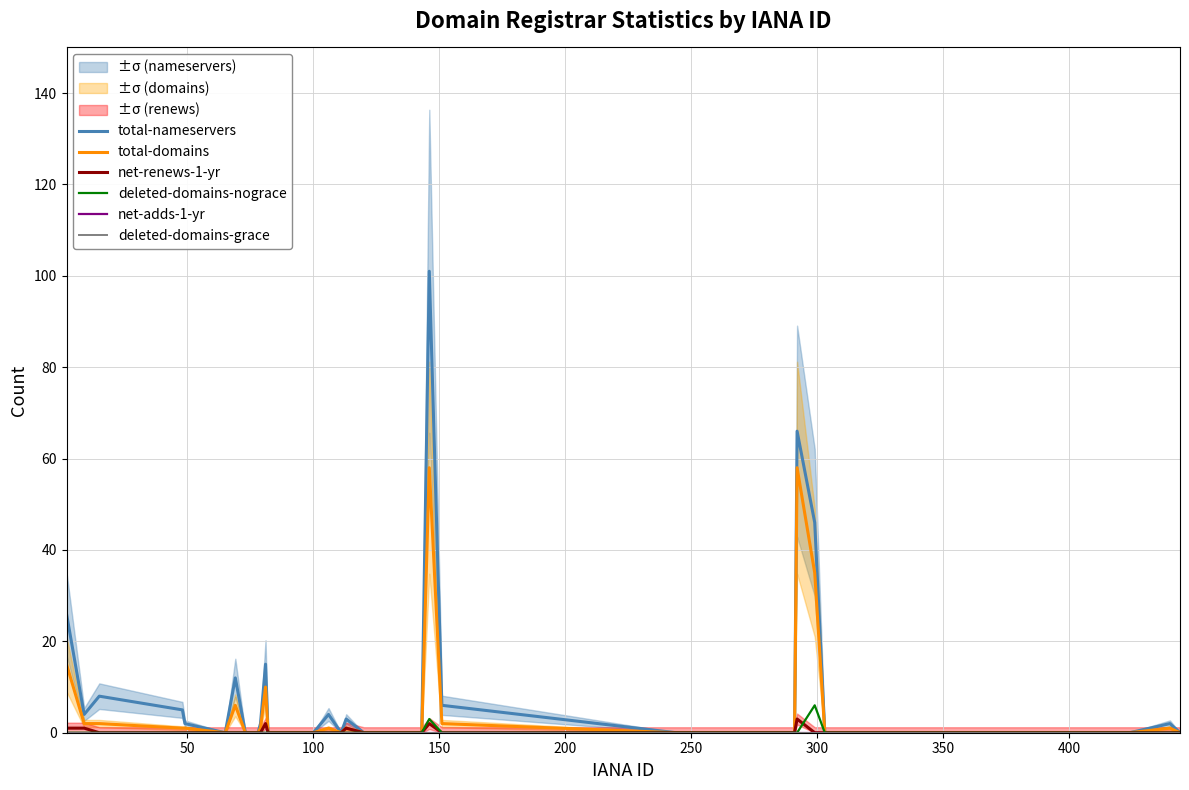

At how many categories does at least one series exceed 31?

3